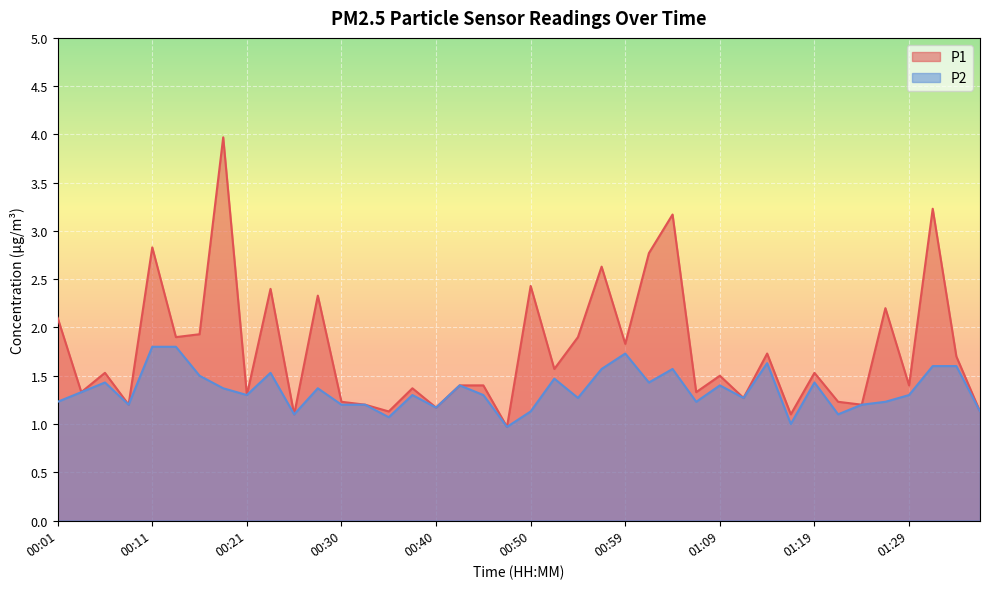

Between 01:09 and 01:07, which is larger?

01:09